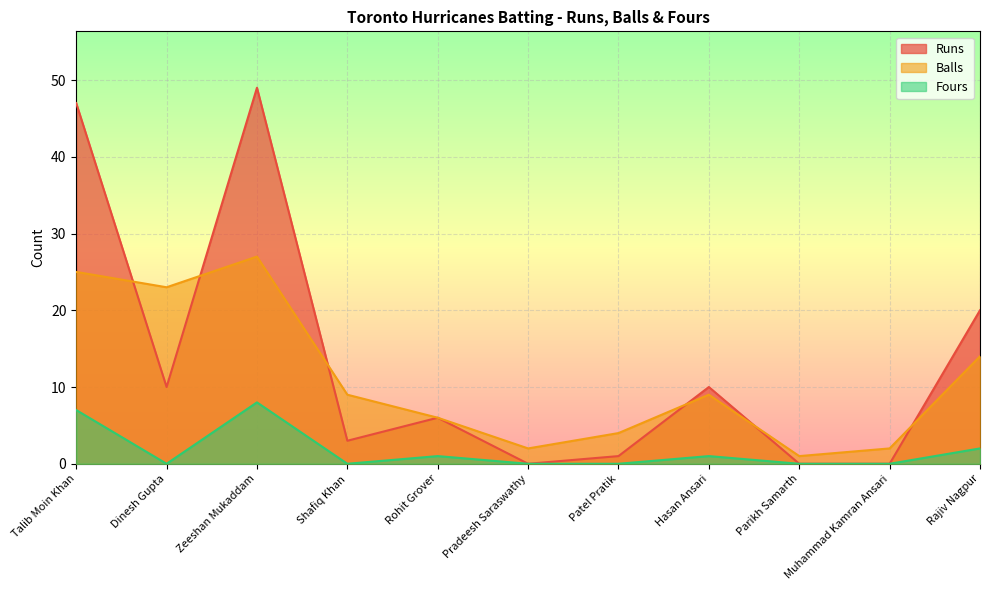

True or false: Runs and Fours cross at least once.

False